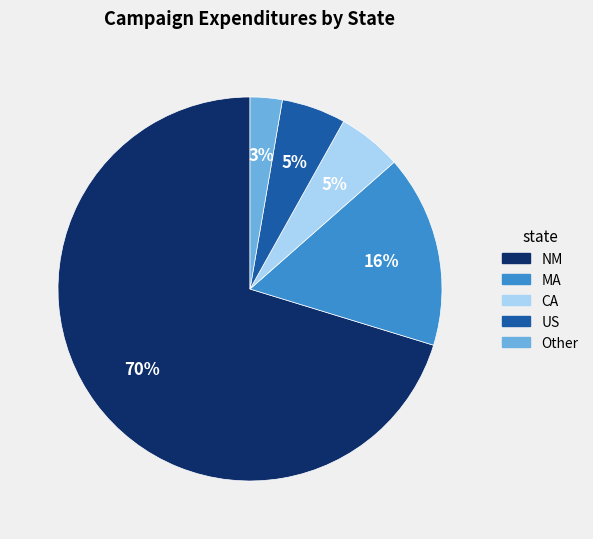

Which category accounts for the majority?

NM